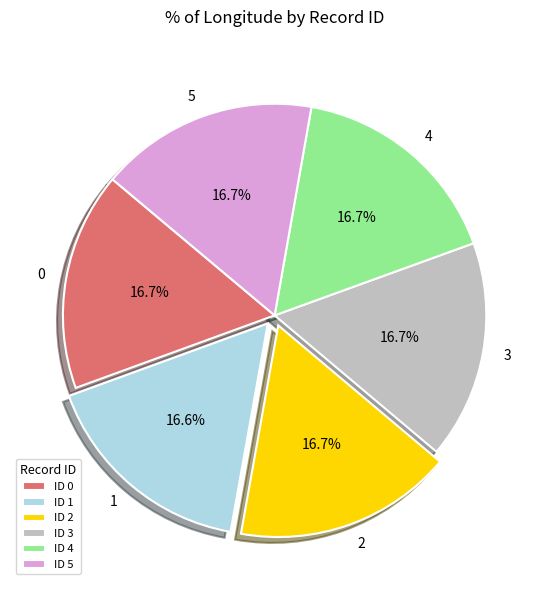

What portion of the pie excludes 2?

83.3%